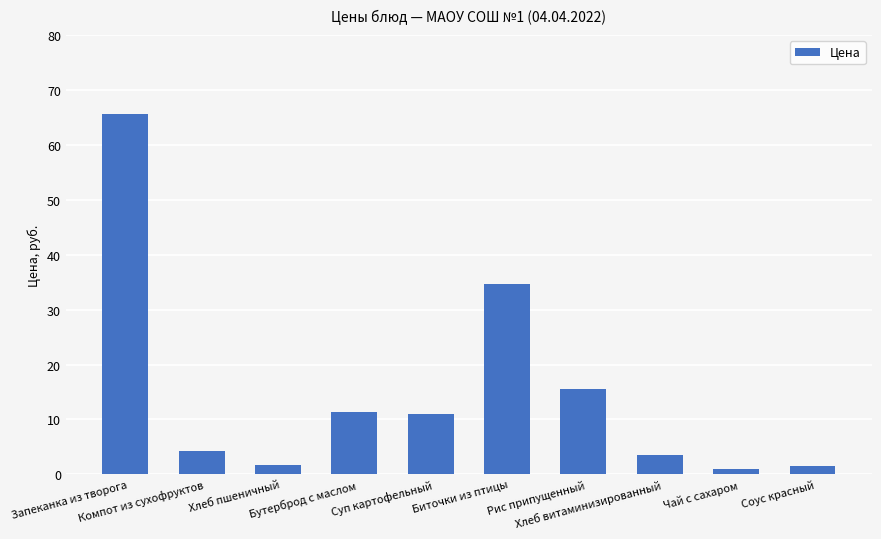

What is the label of the 4th bar from the right?

Рис припущенный